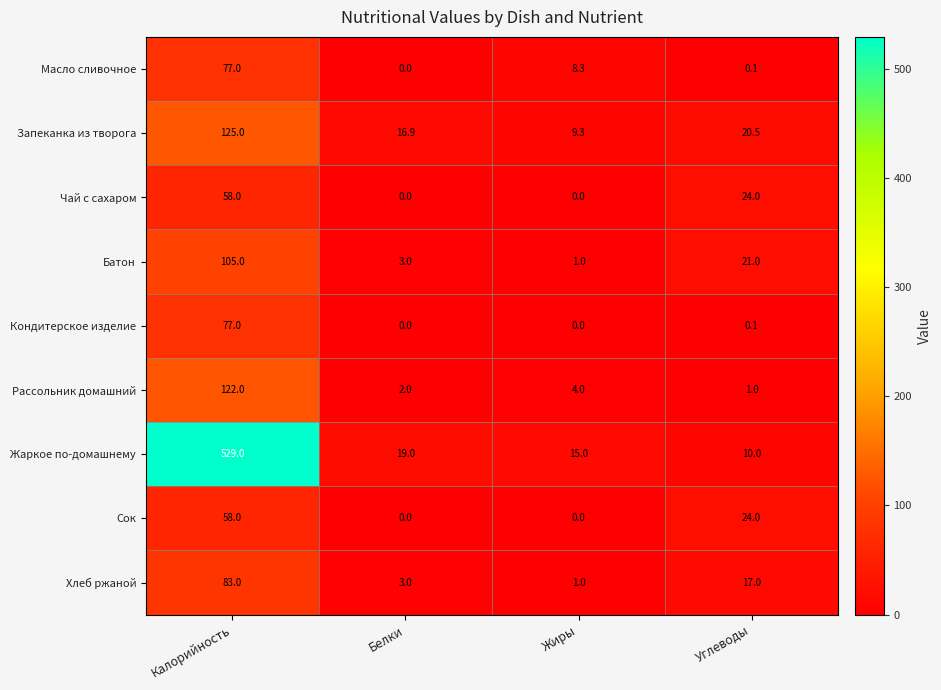

Where is Масло сливочное nearest to the value 38?

Жиры